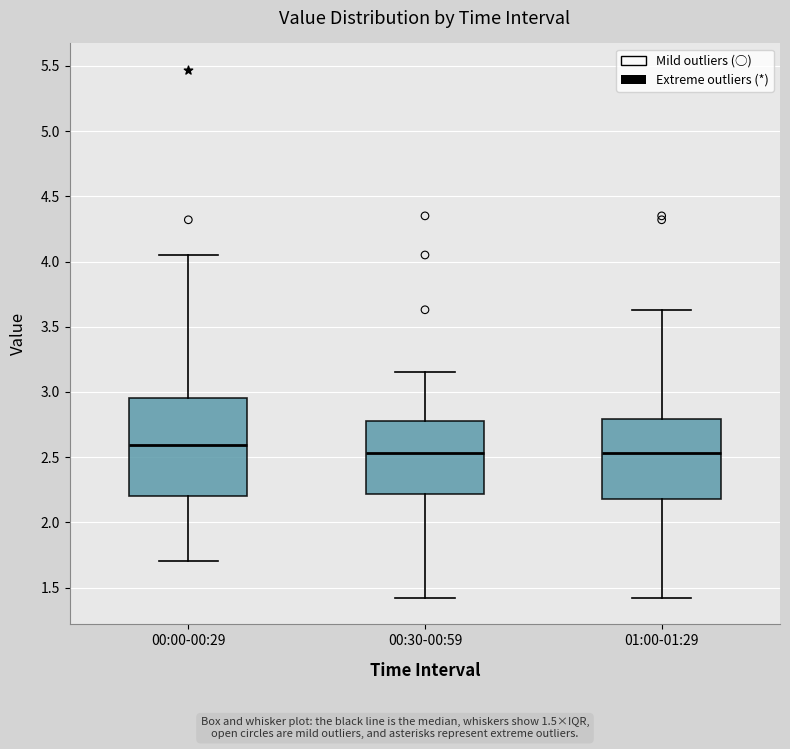

Which box is the tallest, from its lower edge to its upper edge?

00:00-00:29